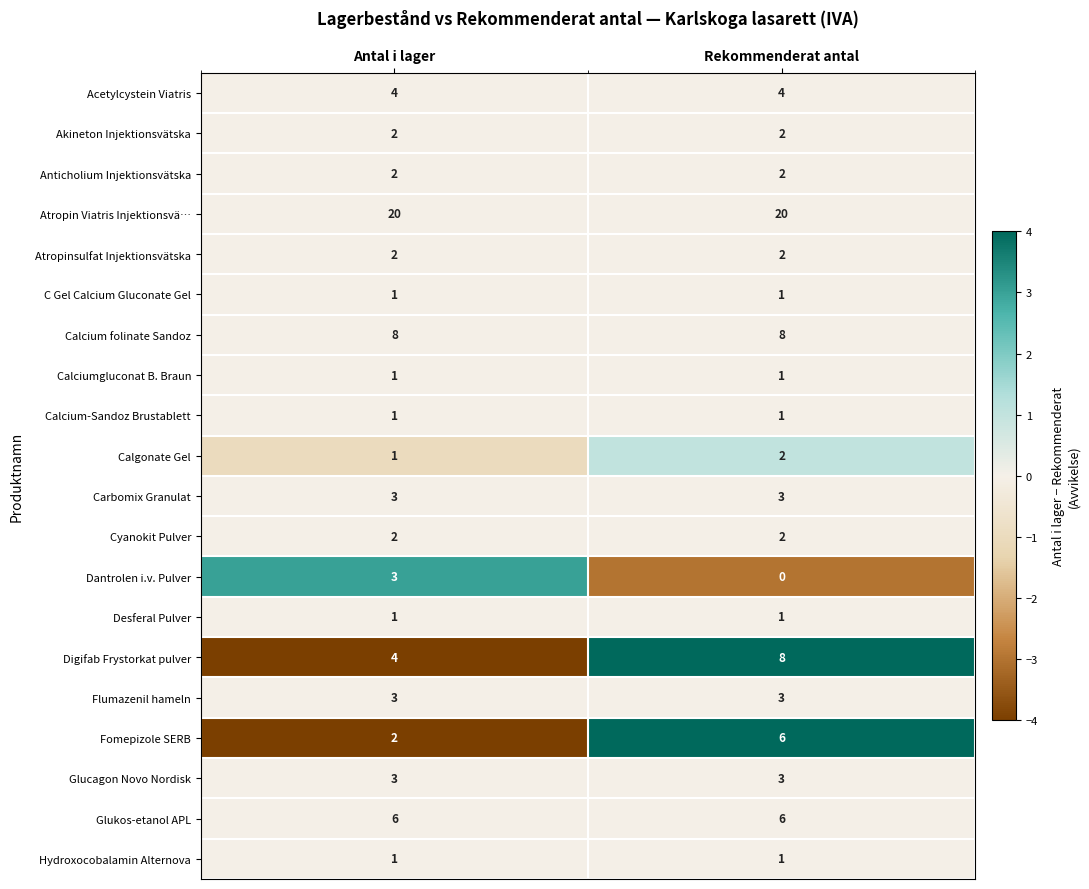

What is the minimum value for Digifab Frystorkat pulver?

4